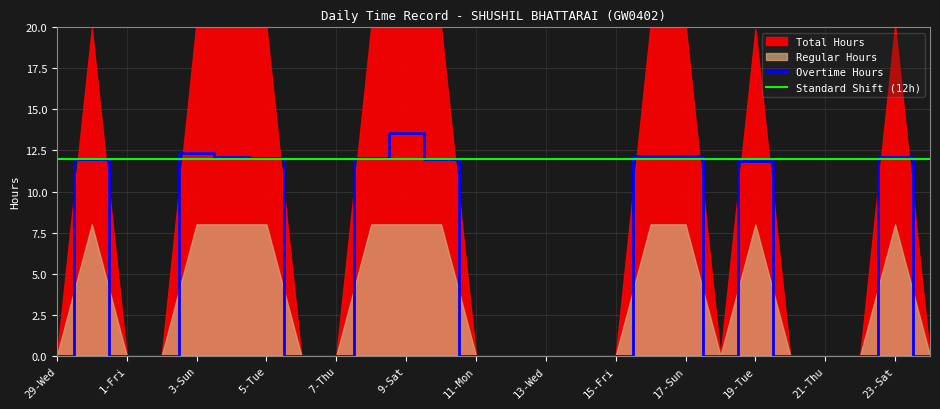

Rank the categories by value from highest to lowest.

9-Sat, 3-Sun, 17-Sun, 16-Sat, 4-Mon, 23-Sat, 5-Tue, 8-Fri, 10-Sun, 30-Thu, 19-Tue, 29-Wed, 1-Fri, 2-Sat, 6-Wed, 7-Thu, 11-Mon, 12-Tue, 13-Wed, 14-Thu, 15-Fri, 18-Mon, 20-Wed, 21-Thu, 22-Fri, 24-Sun